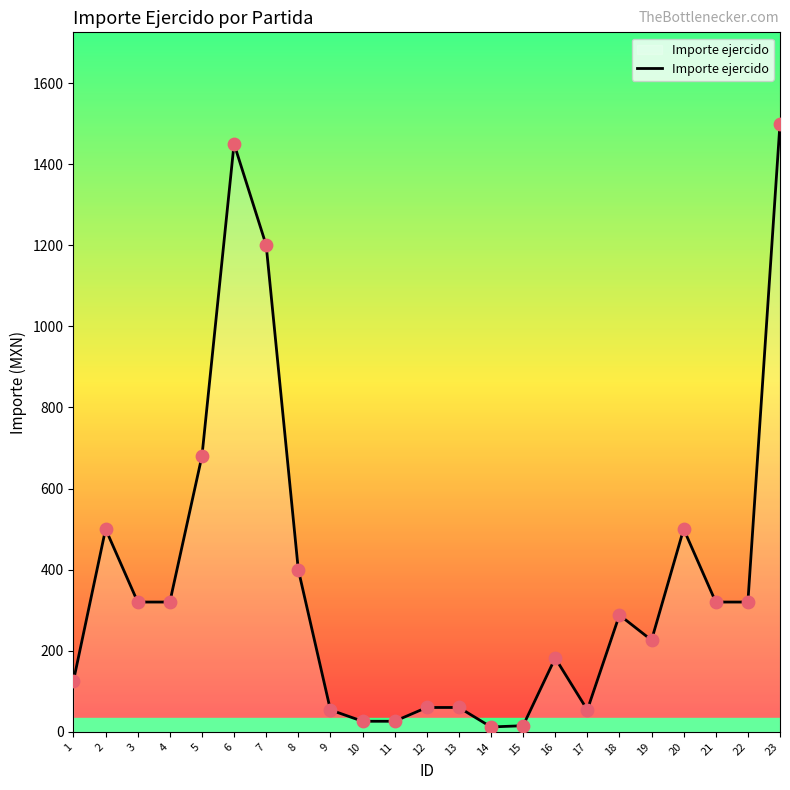

Between 15 and 5, which is larger?

5